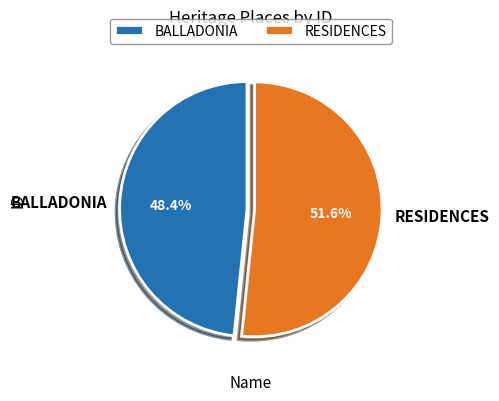

Is there a majority slice in this chart?

Yes